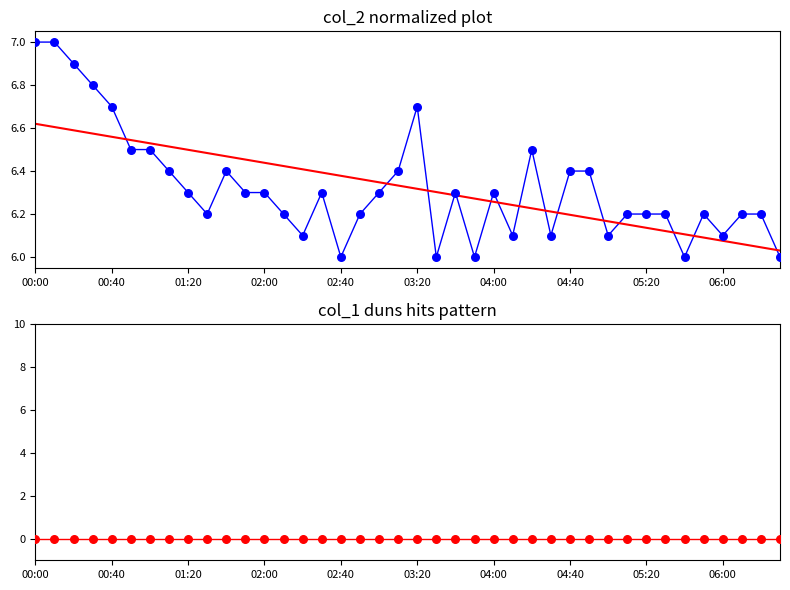

Which series has the largest Y range (max minus min)?

col_2